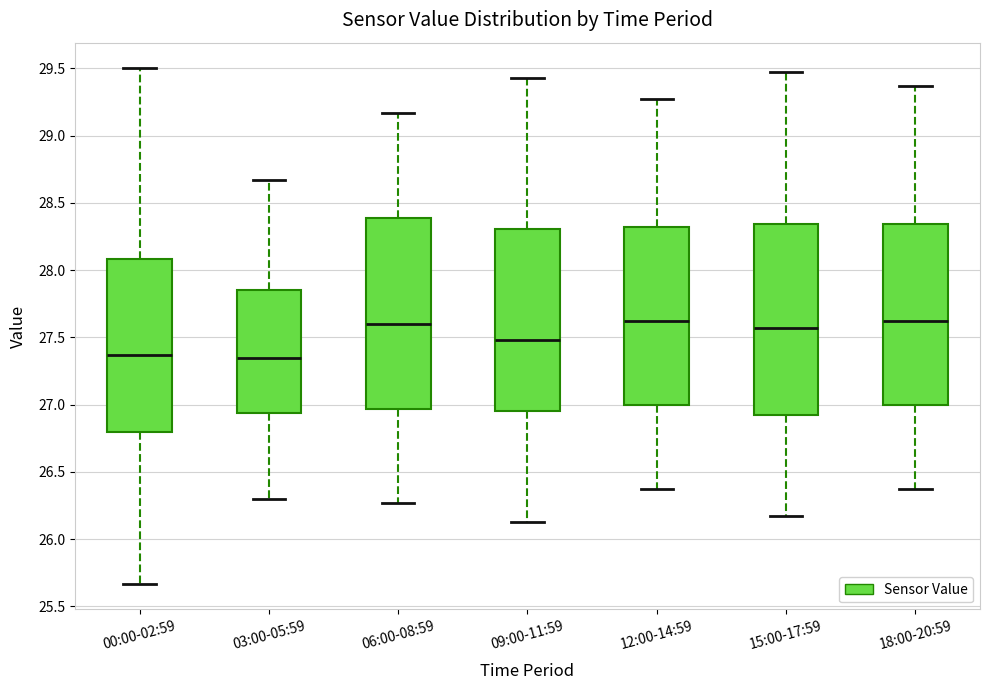

Reading left to right, transcribe this box plot: for each box, give where its median line is, the range the box spans, and where its two whiskers end, as read against the y-axis. The values are not printed on the chart, so give them approximately, as read against the axis.

00:00-02:59: median 27.35, box 26.80 to 28.10, whiskers 25.65 to 29.50
03:00-05:59: median 27.35, box 26.95 to 27.85, whiskers 26.30 to 28.65
06:00-08:59: median 27.60, box 26.95 to 28.40, whiskers 26.25 to 29.15
09:00-11:59: median 27.50, box 26.95 to 28.30, whiskers 26.15 to 29.45
12:00-14:59: median 27.60, box 27.00 to 28.30, whiskers 26.35 to 29.25
15:00-17:59: median 27.55, box 26.90 to 28.35, whiskers 26.15 to 29.45
18:00-20:59: median 27.60, box 27.00 to 28.35, whiskers 26.35 to 29.35